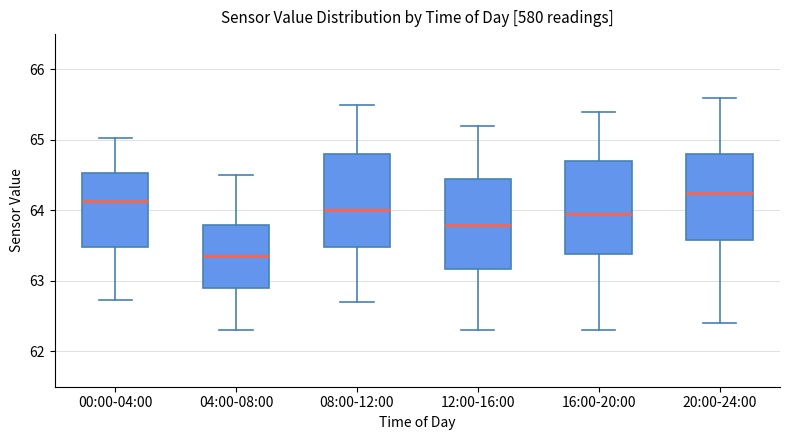

Reading left to right, transcribe this box plot: for each box, give where its median line is, the range the box spans, and where its two whiskers end, as read against the y-axis. The values are not printed on the chart, so give them approximately, as read against the axis.

00:00-04:00: median 64.1, box 63.5 to 64.5, whiskers 62.7 to 65.0
04:00-08:00: median 63.4, box 62.9 to 63.8, whiskers 62.3 to 64.5
08:00-12:00: median 64.0, box 63.5 to 64.8, whiskers 62.7 to 65.5
12:00-16:00: median 63.8, box 63.2 to 64.5, whiskers 62.3 to 65.2
16:00-20:00: median 64.0, box 63.4 to 64.7, whiskers 62.3 to 65.4
20:00-24:00: median 64.3, box 63.6 to 64.8, whiskers 62.4 to 65.6